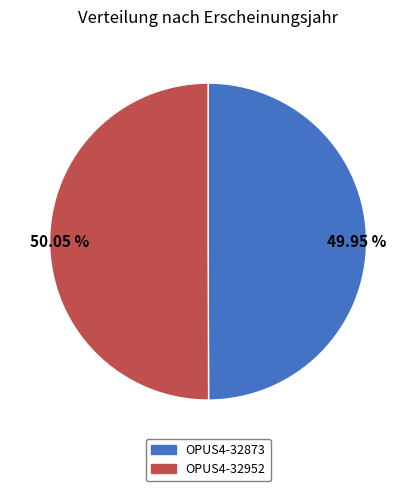

To the nearest percent, what is the average slice percentage?

50%